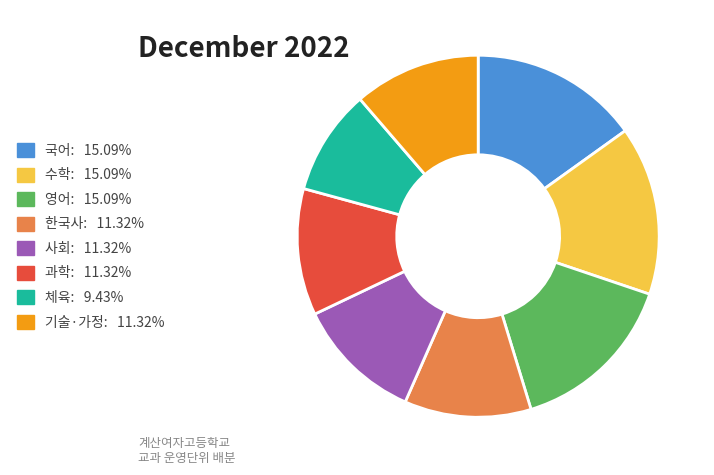

Do 영어: 15.09% and 국어: 15.09% together represent more than half of the pie?

No